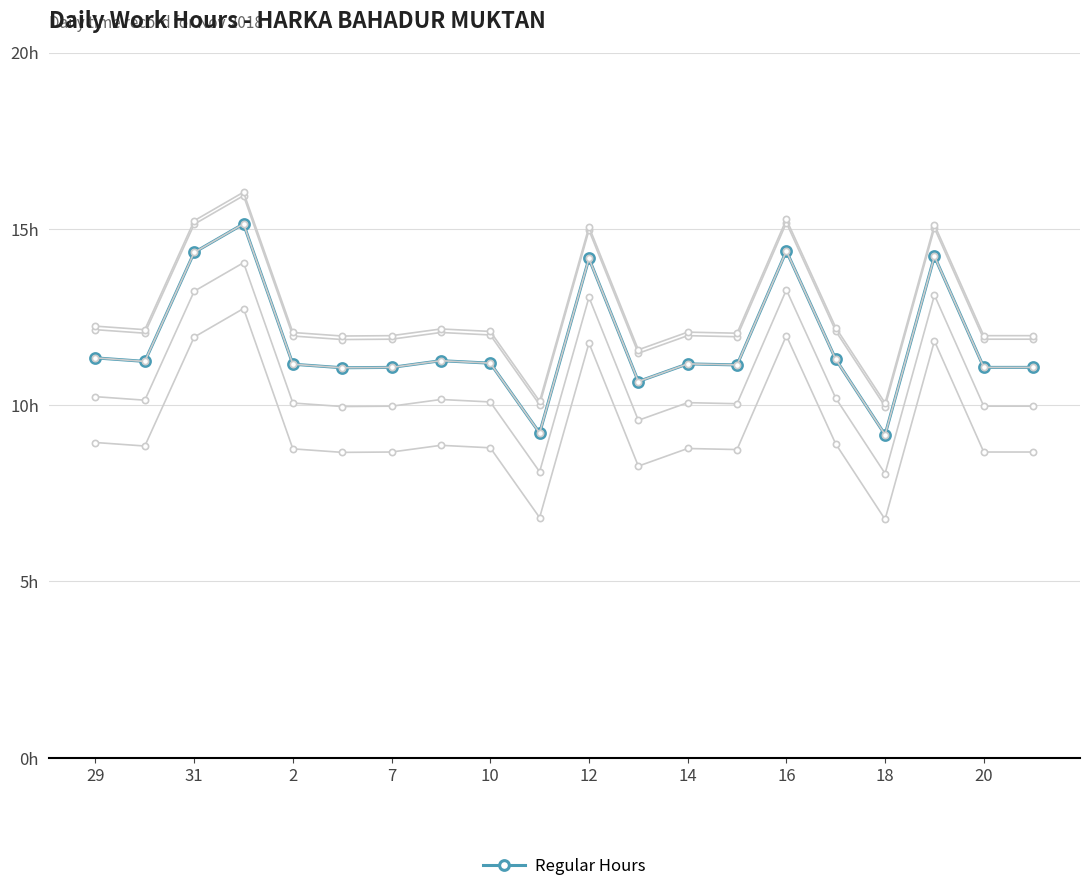

The value at 7 is 6.2. True or false?

False